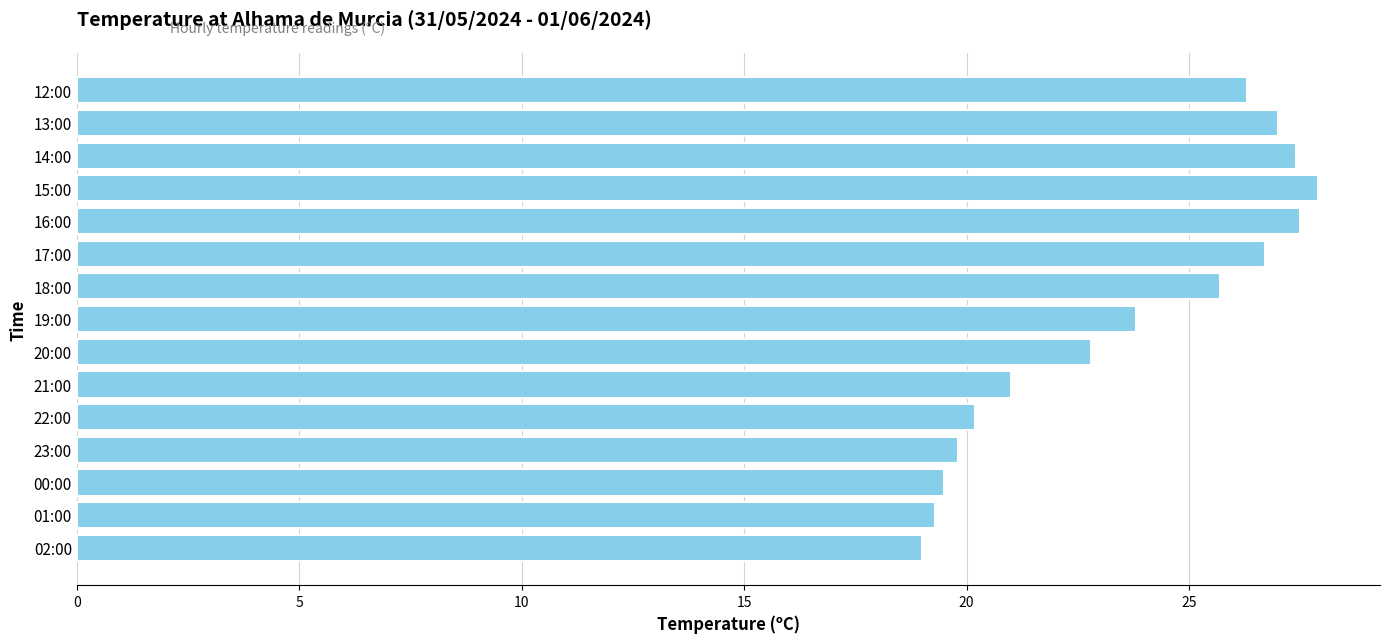

What is the ratio of the value at 21:00 to the value at 14:00?

0.8